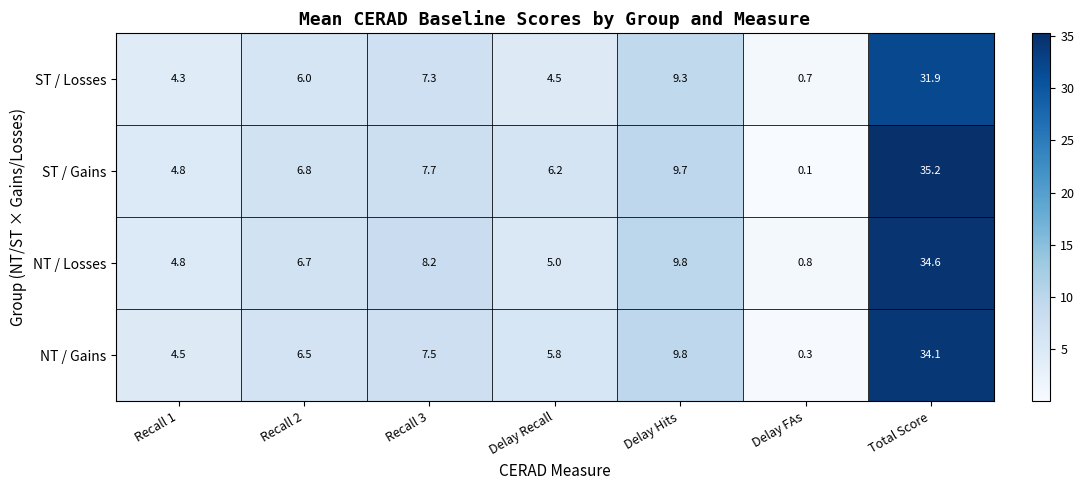

Where does the ST / Gains series first go above 6?

Recall 2